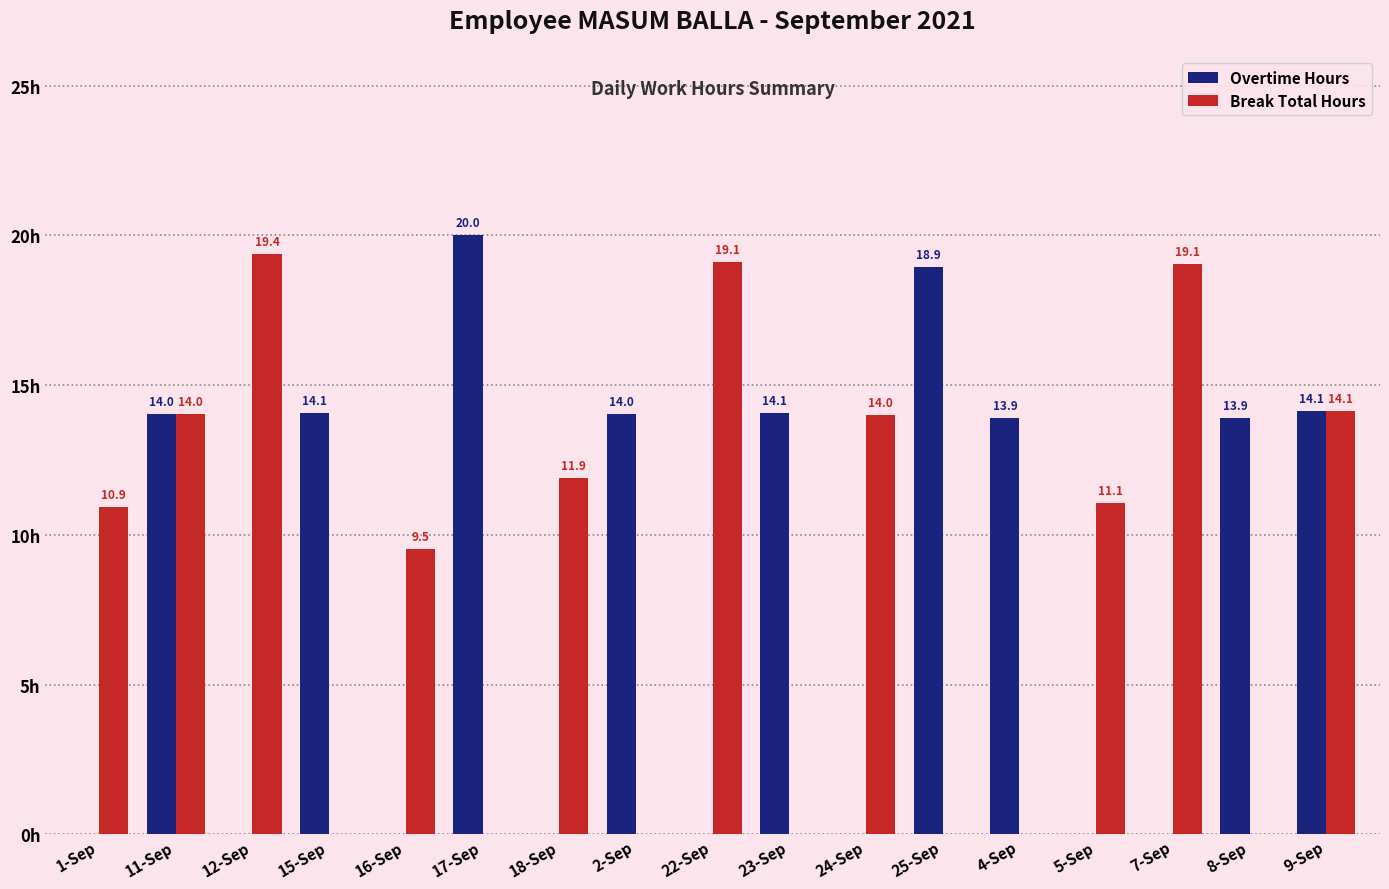

Where is Break Total Hours nearest to the value 9?

16-Sep